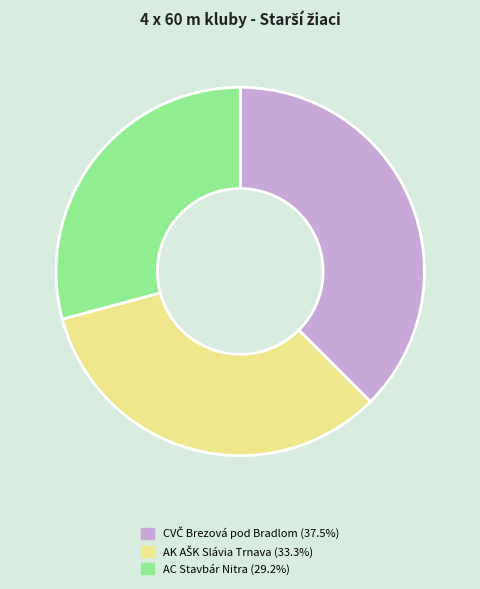

Is AC Stavbár Nitra the majority of the pie?

No